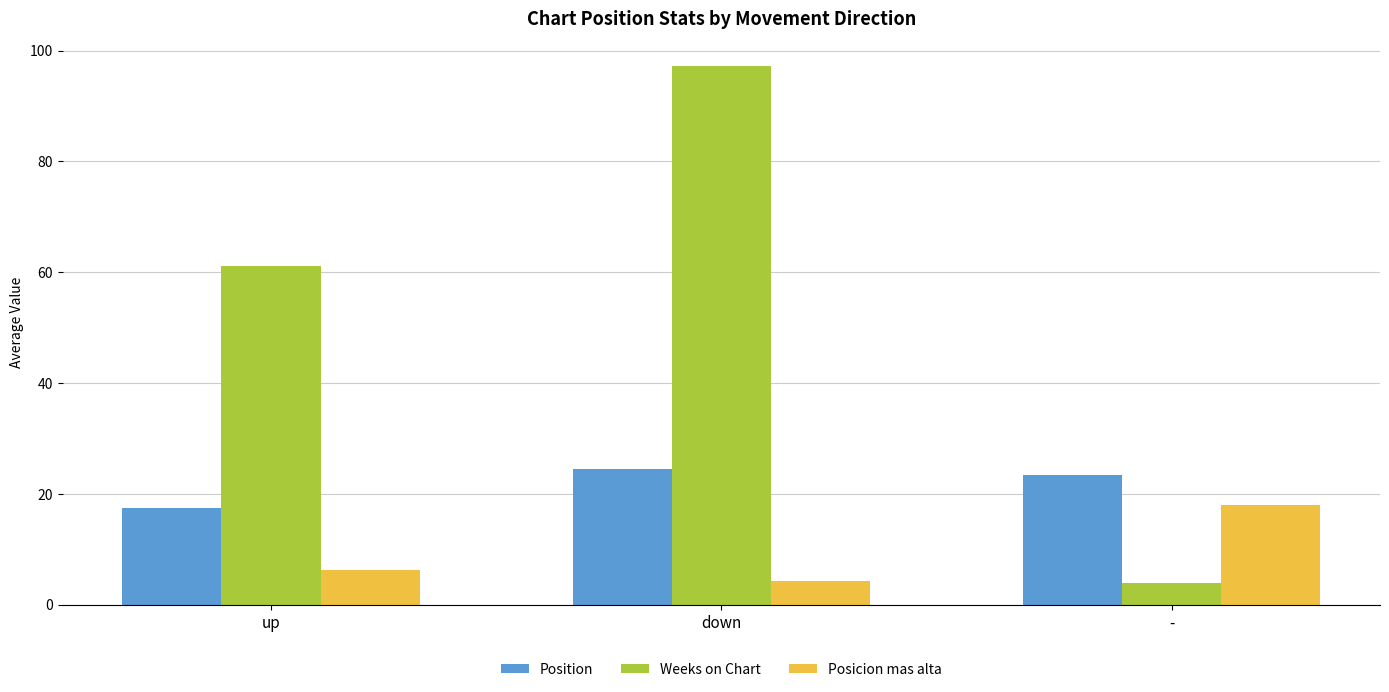

What is the minimum value for Weeks on Chart?

4.0